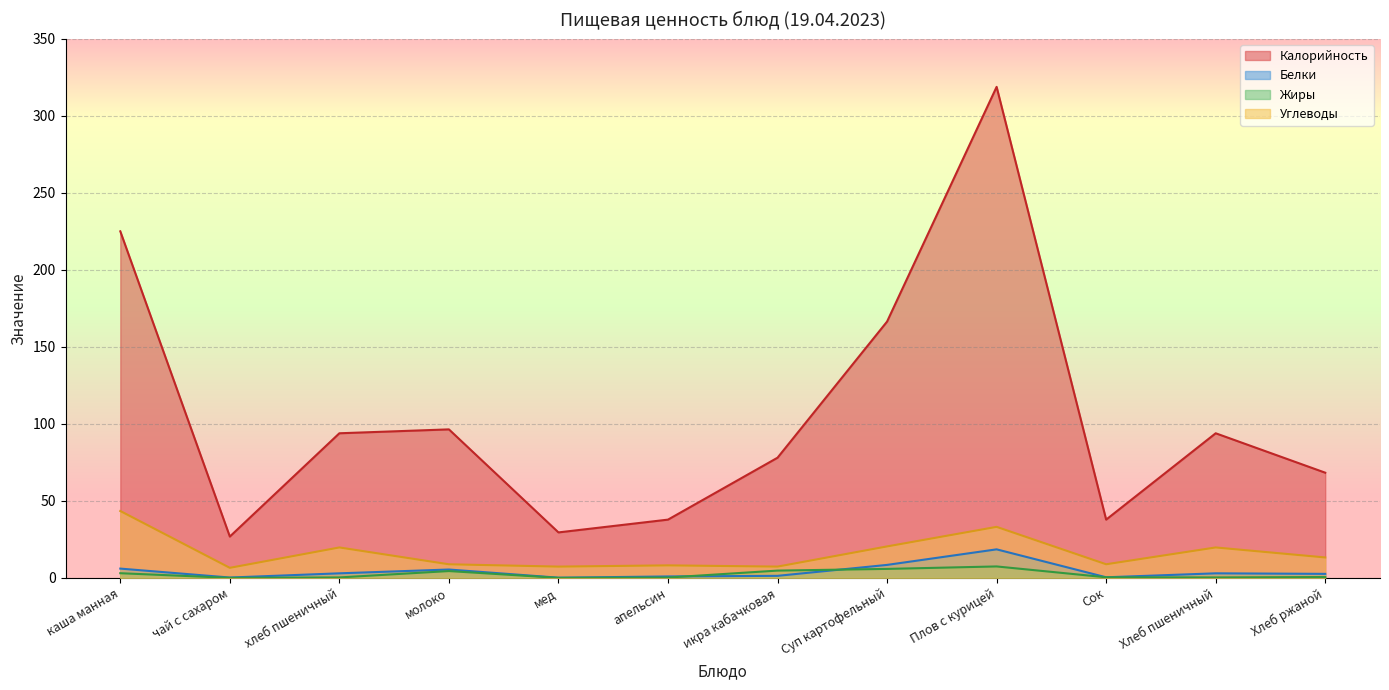

What is the total value across all series at Суп картофельный?

201.0